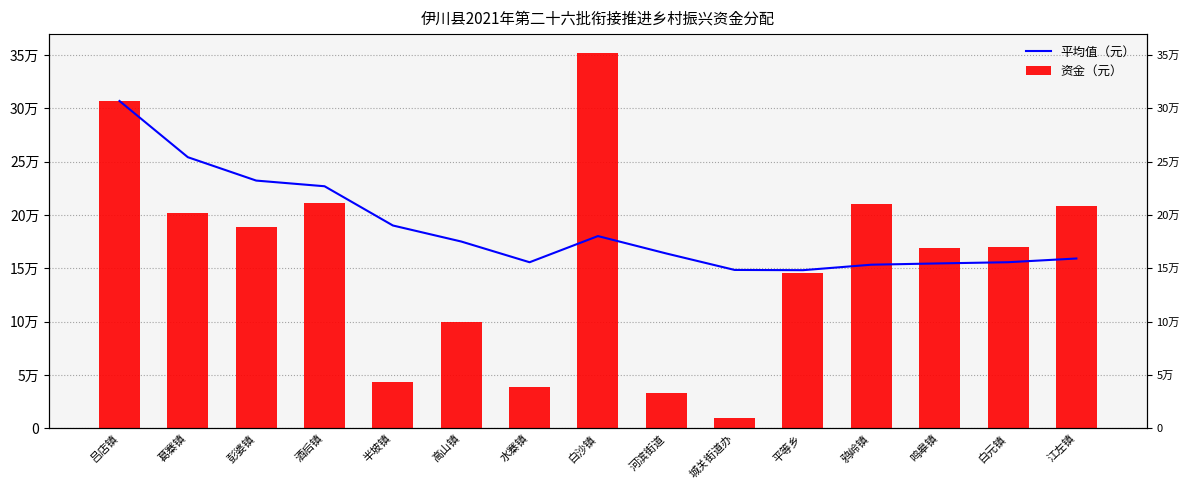

True or false: 平均值（元） has a value of 345592.8 at 酒后镇.

False